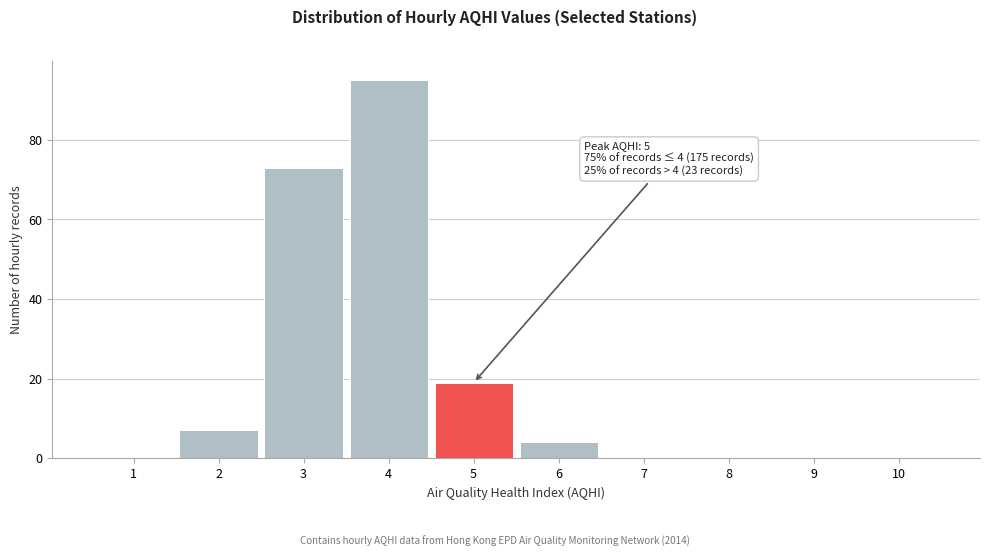

Which range on the x-axis has the tallest bar?

3.5 to 4.5